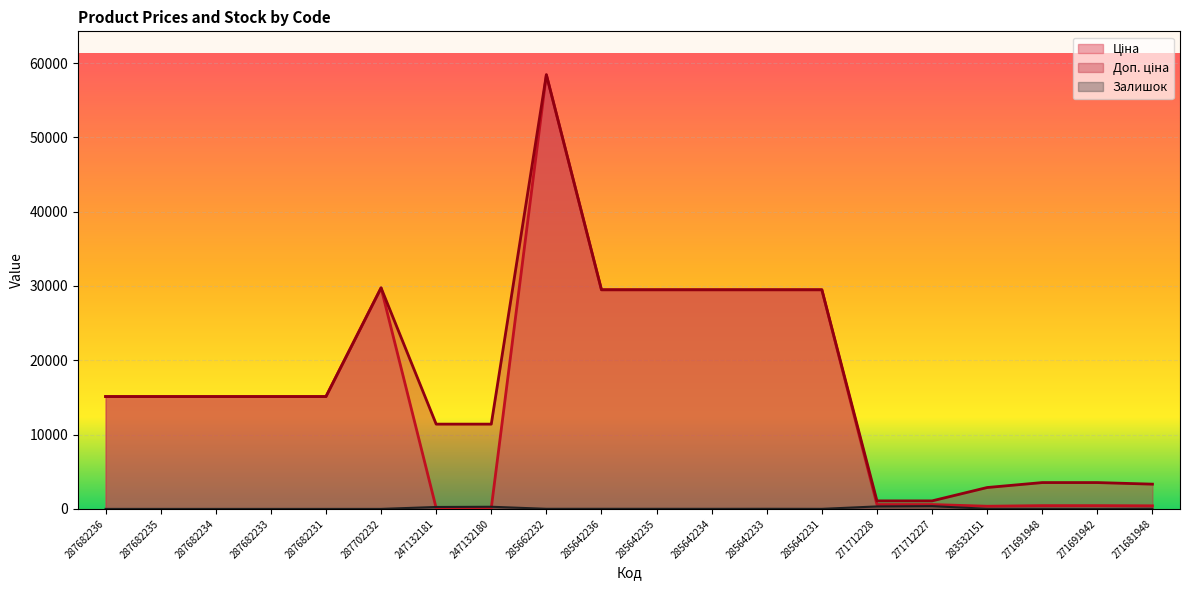

The value of Доп. ціна at 287682233 is 15120.0. True or false?

True